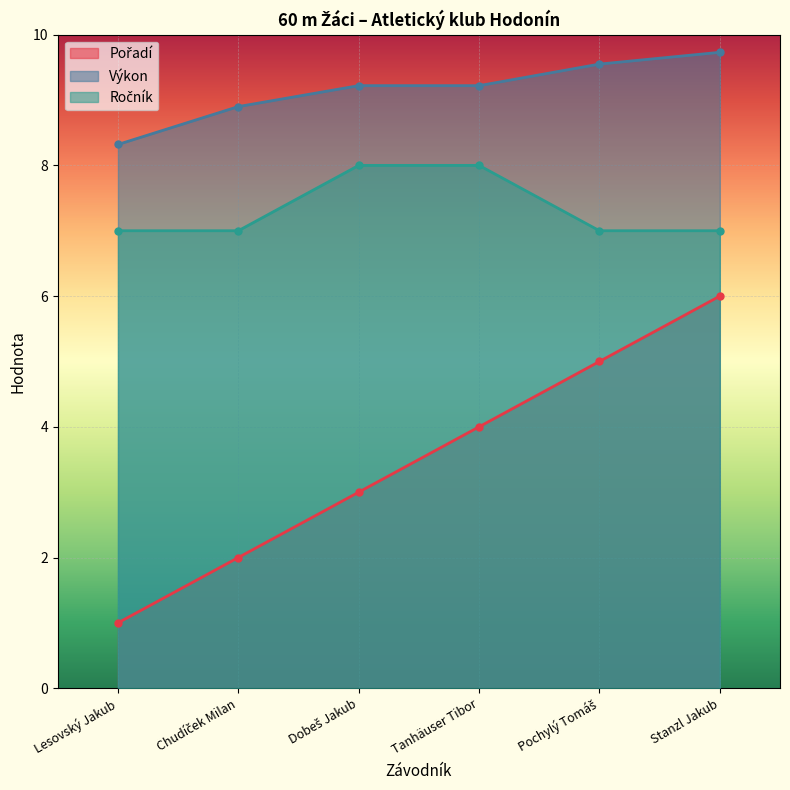

What is the value of the Ročník point at the 4th from the left?

8.0